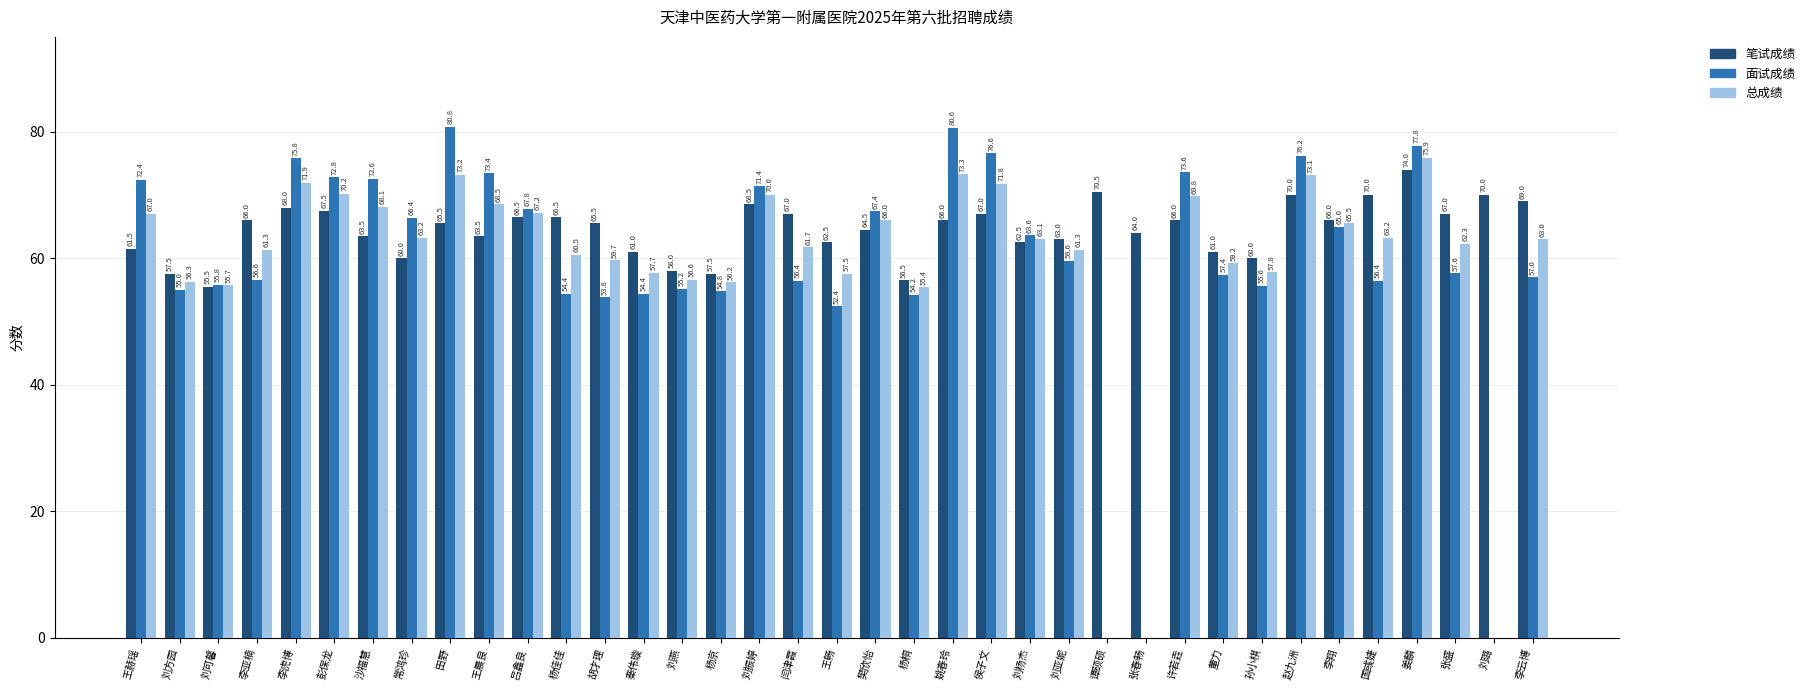

Is it true that 笔试成绩 equals 24.2 at 王赫瑶?

False